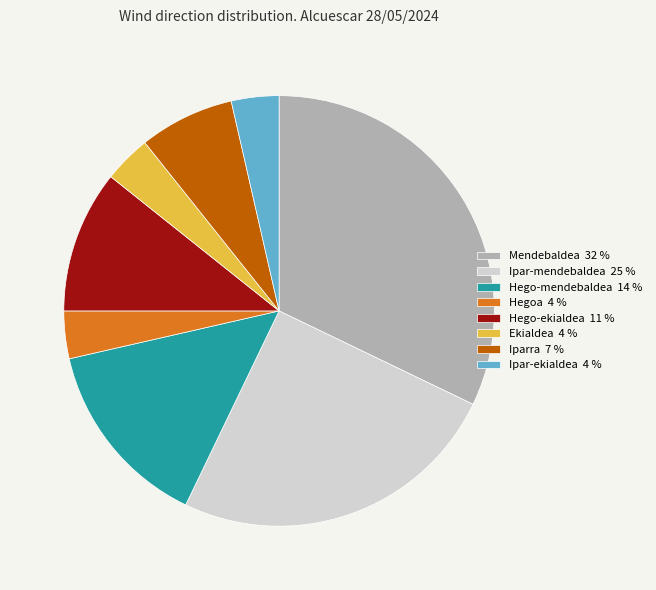

Is there a majority slice in this chart?

No